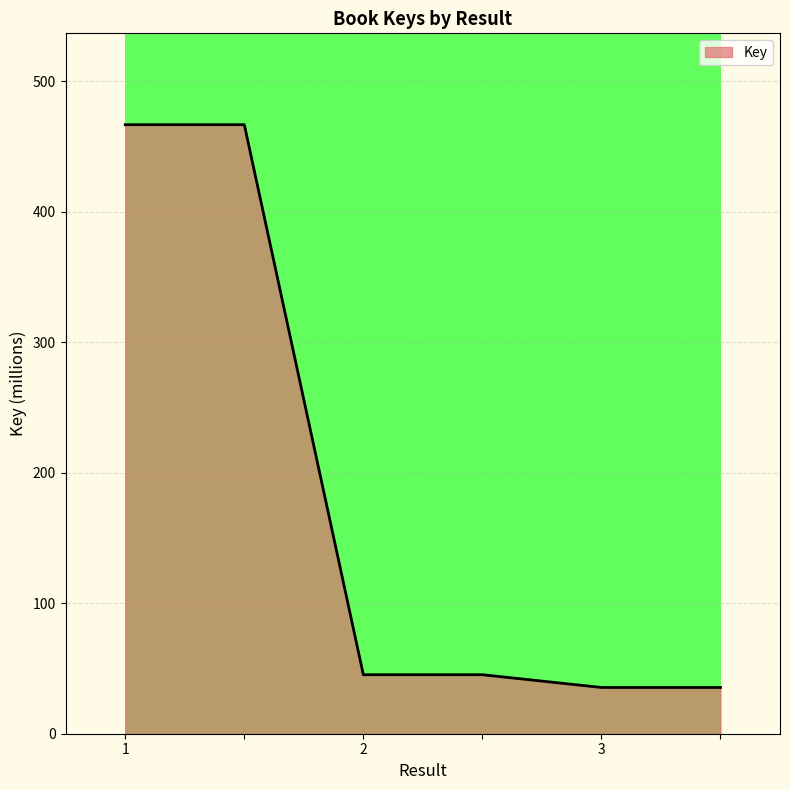

What is the difference between the maximum and minimum values?

431.4